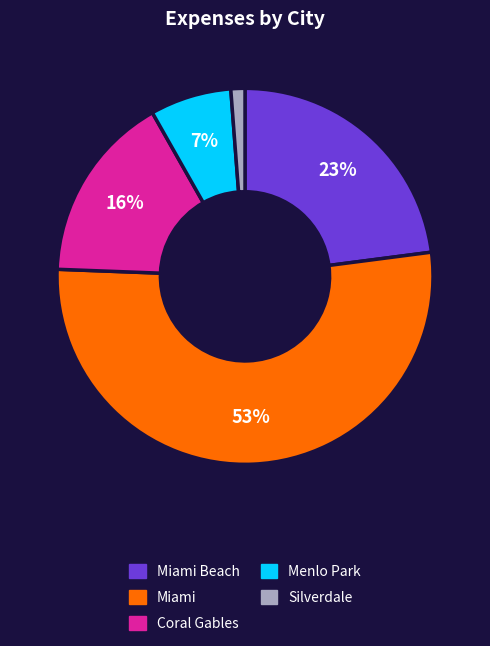

Does any single category account for the majority?

Yes